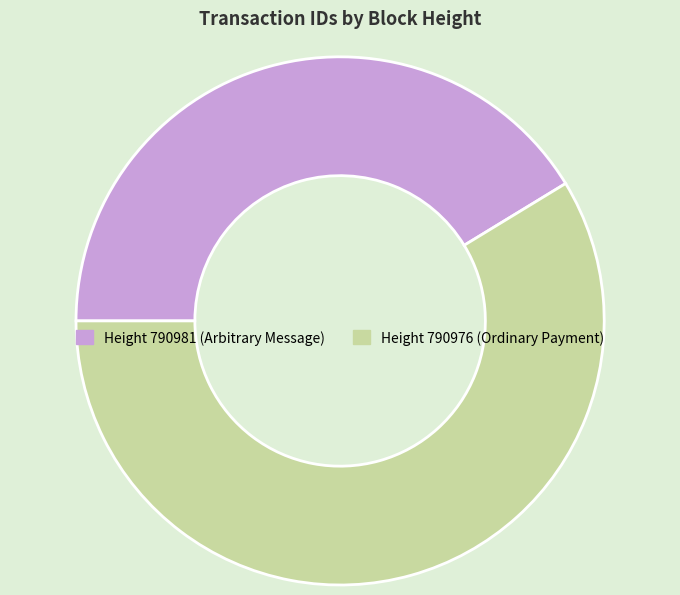

Is there any slice that represents more than half of the pie?

Yes